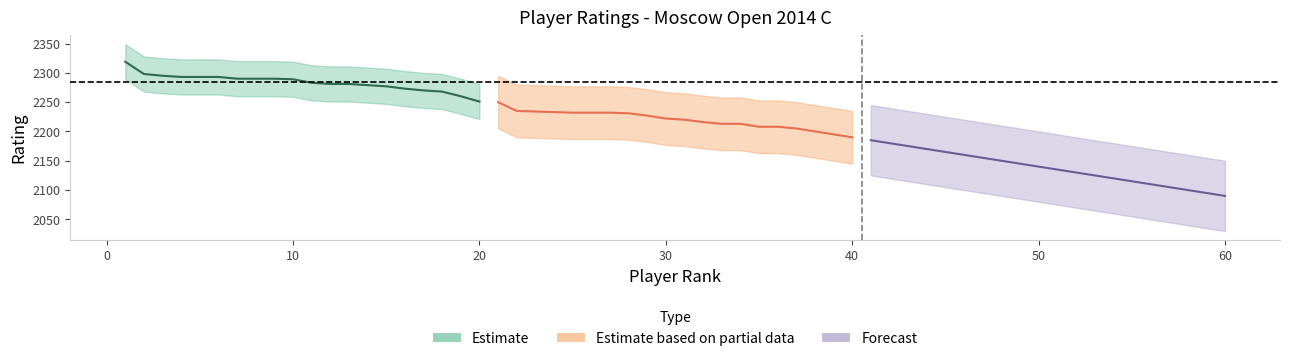

At which label is Estimate closest to 2285?

11